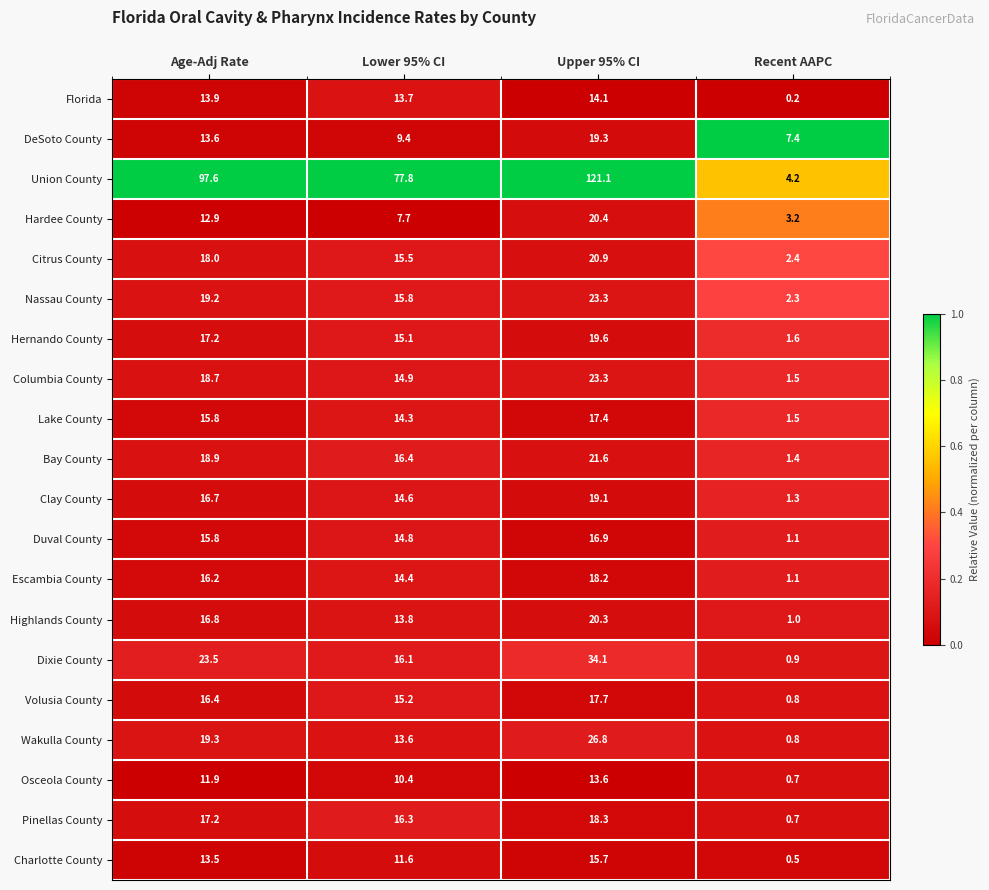

Which series changed the most between Age-Adj Rate and Lower 95% CI?

Union County